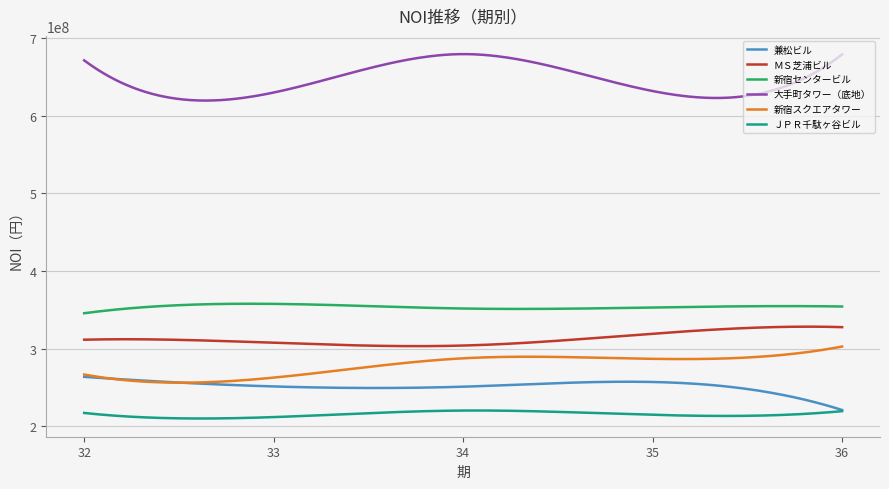

Which series has the largest total across all categories?

大手町タワー（底地）